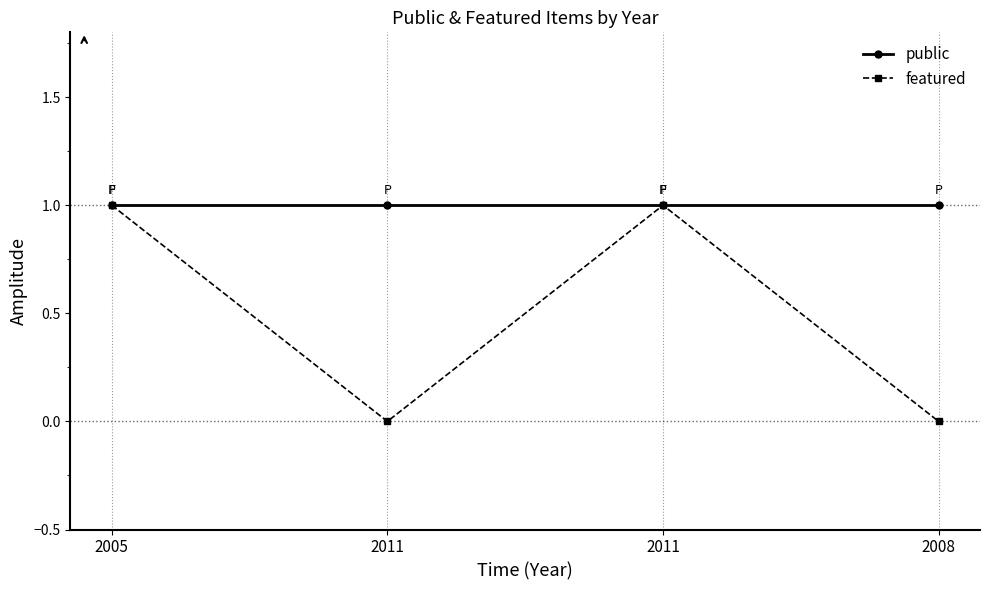

Reading right to left, extract all data points from this chart.

public: 2008=1	2011=1	2011=1	2005=1
featured: 2008=0	2011=1	2011=0	2005=1